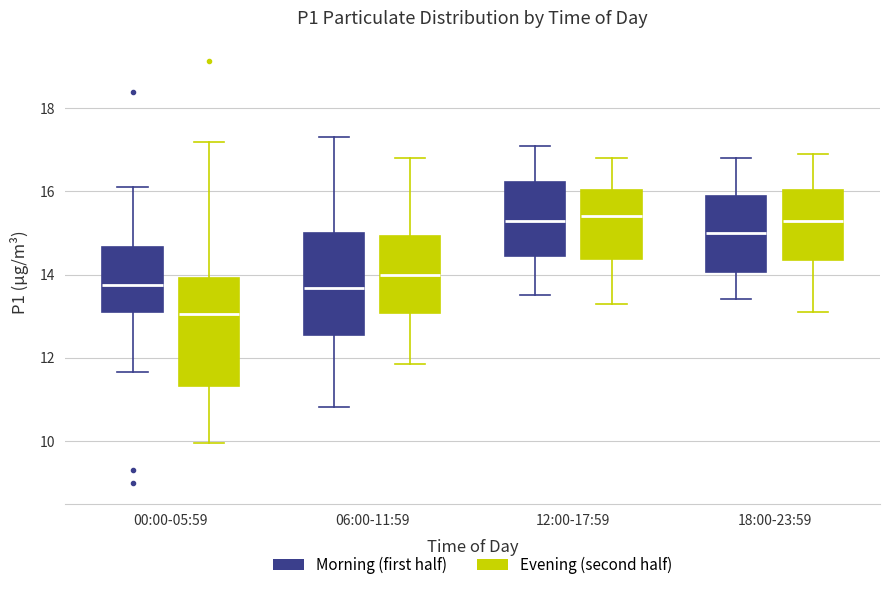

Reading left to right, transcribe this box plot: for each box, give where its median line is, the range the box spans, and where its two whiskers end, as read against the y-axis. The values are not printed on the chart, so give them approximately, as read against the axis.

00:00-05:59 (Morning (first half)): median 13.8, box 13.0 to 14.6, whiskers 11.6 to 16.2
00:00-05:59 (Evening (second half)): median 13.0, box 11.4 to 14.0, whiskers 10.0 to 17.2
06:00-11:59 (Morning (first half)): median 13.6, box 12.6 to 15.0, whiskers 10.8 to 17.4
06:00-11:59 (Evening (second half)): median 14.0, box 13.0 to 15.0, whiskers 11.8 to 16.8
12:00-17:59 (Morning (first half)): median 15.4, box 14.4 to 16.2, whiskers 13.6 to 17.2
12:00-17:59 (Evening (second half)): median 15.4, box 14.4 to 16.0, whiskers 13.4 to 16.8
18:00-23:59 (Morning (first half)): median 15.0, box 14.0 to 16.0, whiskers 13.4 to 16.8
18:00-23:59 (Evening (second half)): median 15.4, box 14.4 to 16.0, whiskers 13.2 to 17.0